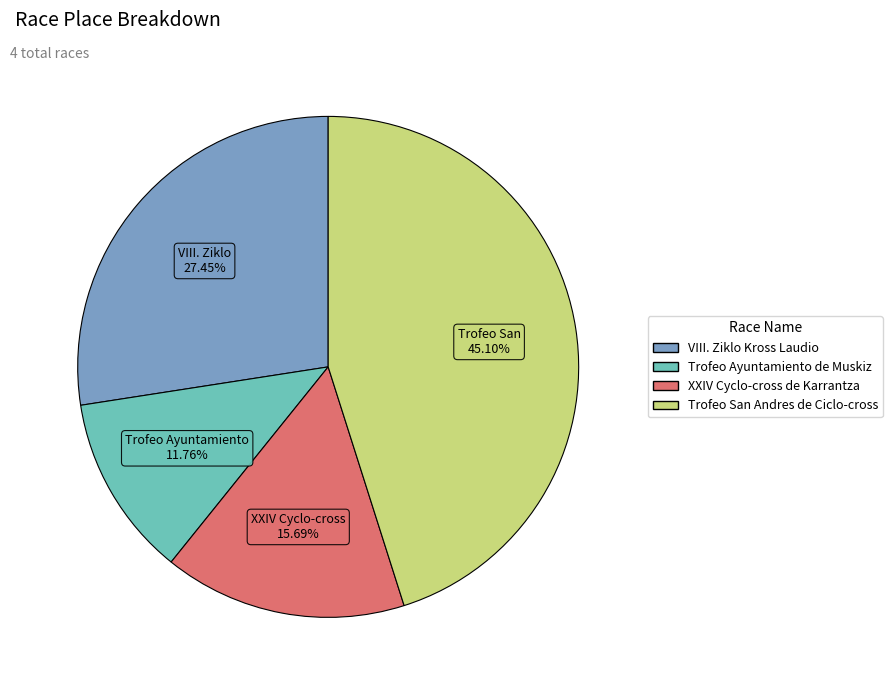

Rank the categories by value from lowest to highest.

Trofeo Ayuntamiento de Muskiz, XXIV Cyclo-cross de Karrantza, VIII. Ziklo Kross Laudio, Trofeo San Andres de Ciclo-cross